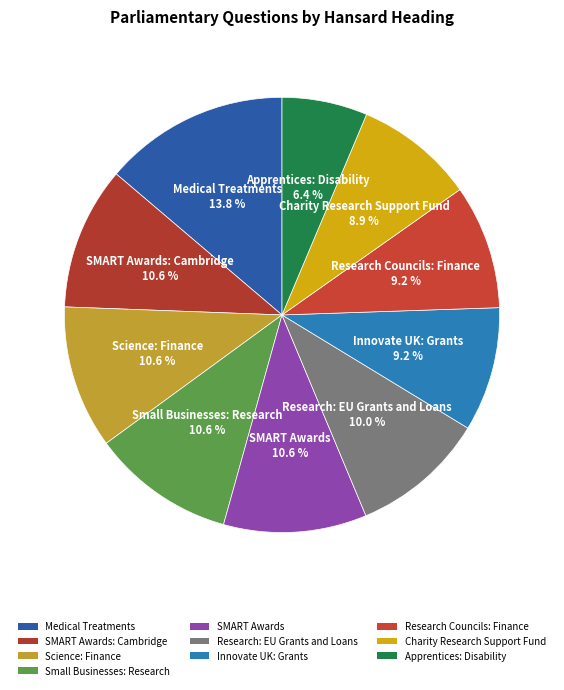

What is the ratio of the value at Research: EU Grants and Loans to the value at SMART Awards?

0.9